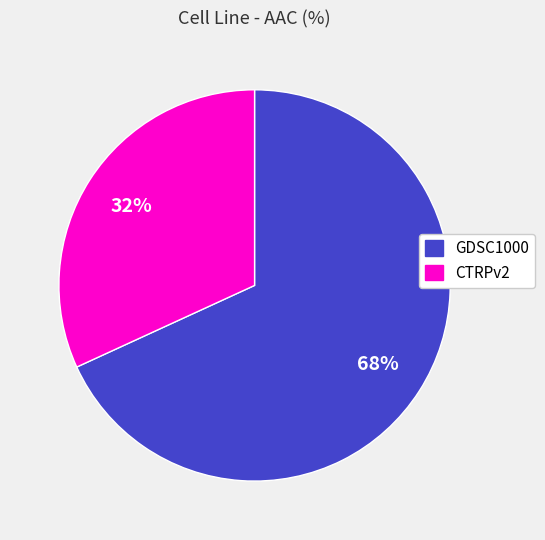

Combined, do CTRPv2 and GDSC1000 account for over 50%?

Yes